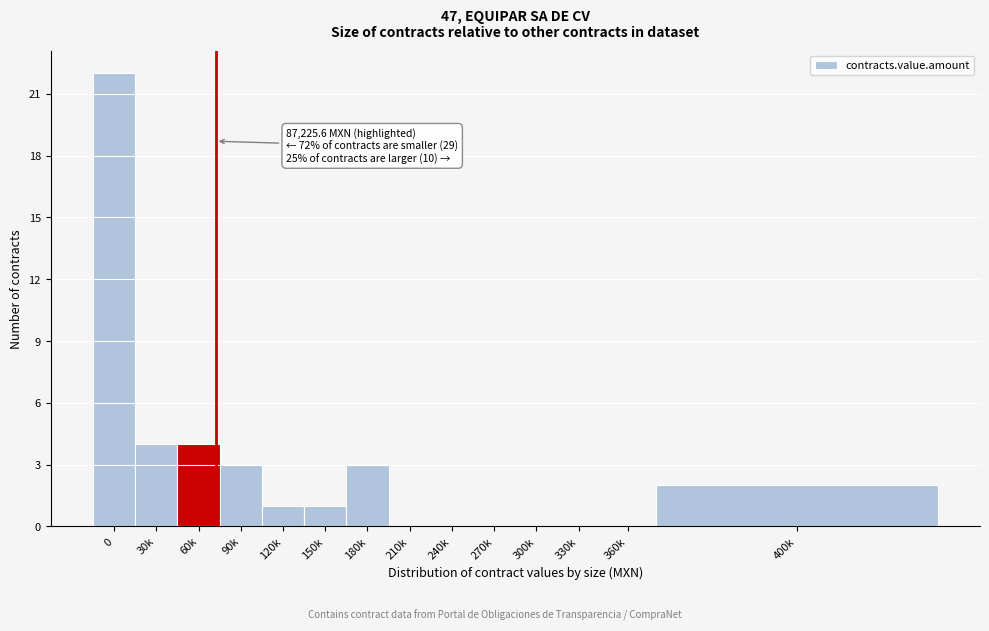

Reading left to right, transcribe all the data shown in this chart.

0=22	30k=4	60k=4	90k=3	120k=1	150k=1	180k=3	210k=0	240k=0	270k=0	300k=0	330k=0	360k=0	400k=2